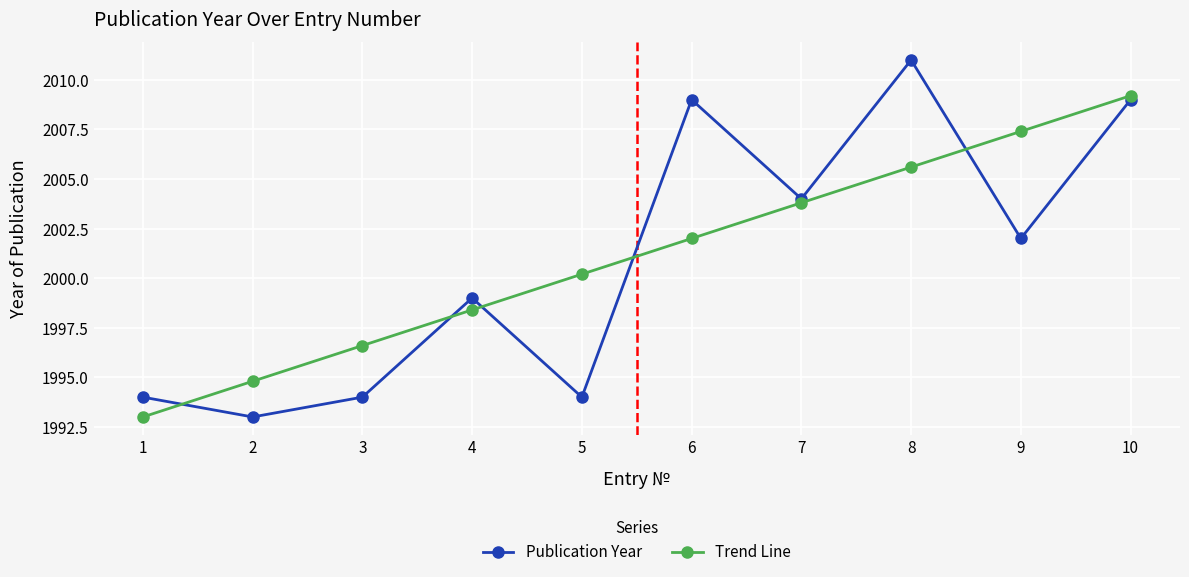

What is the difference between the second highest and minimum values in the Publication Year series?

16.0